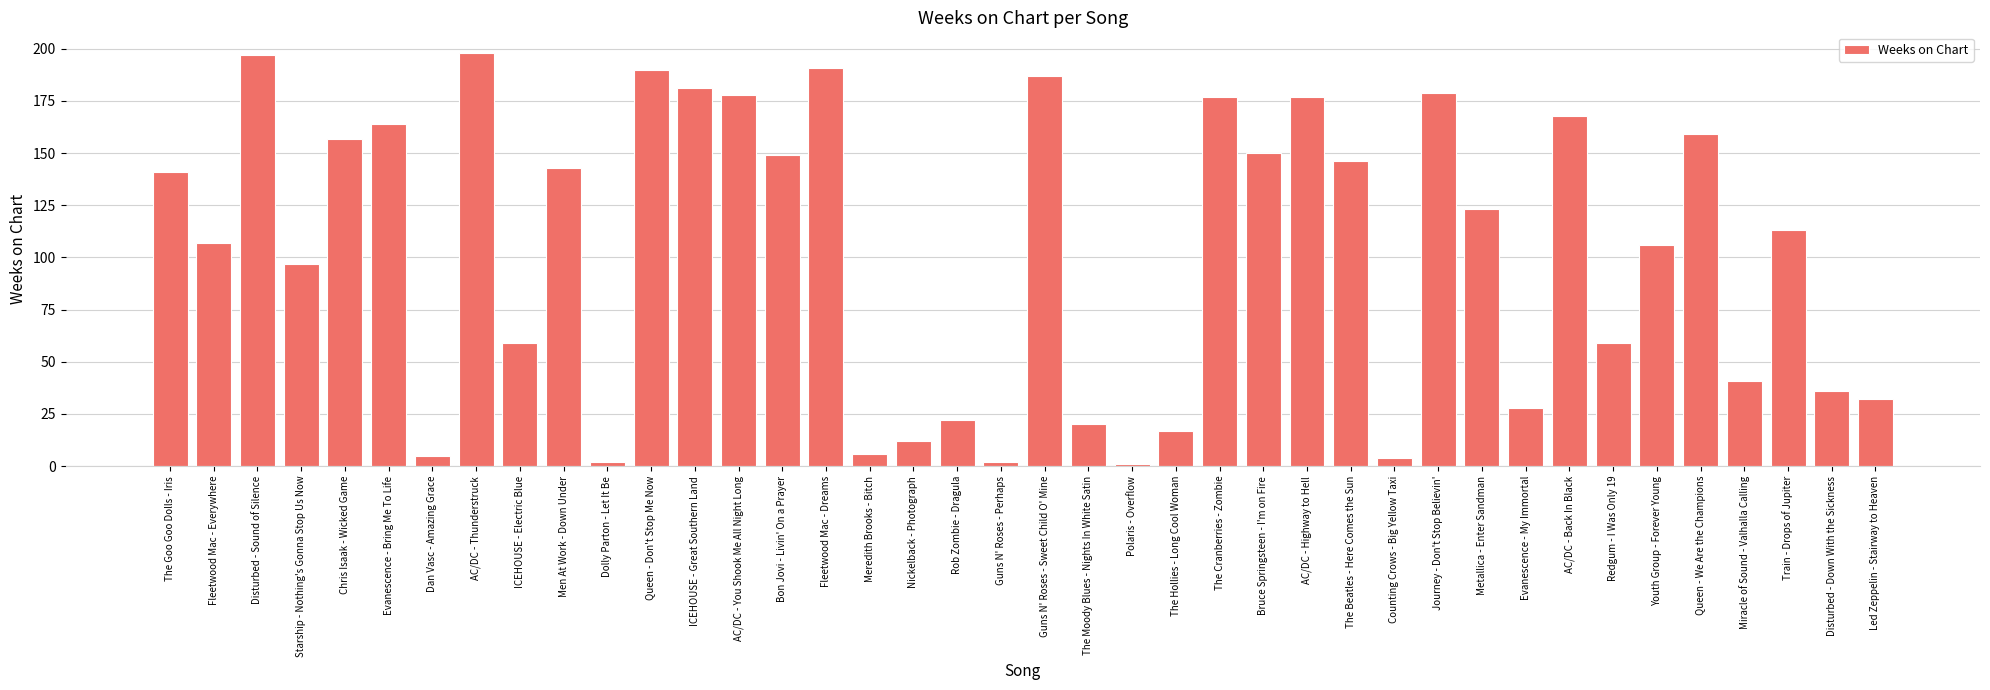

What is the change in value from Bon Jovi - Livin' On a Prayer to Redgum - I Was Only 19?

-90